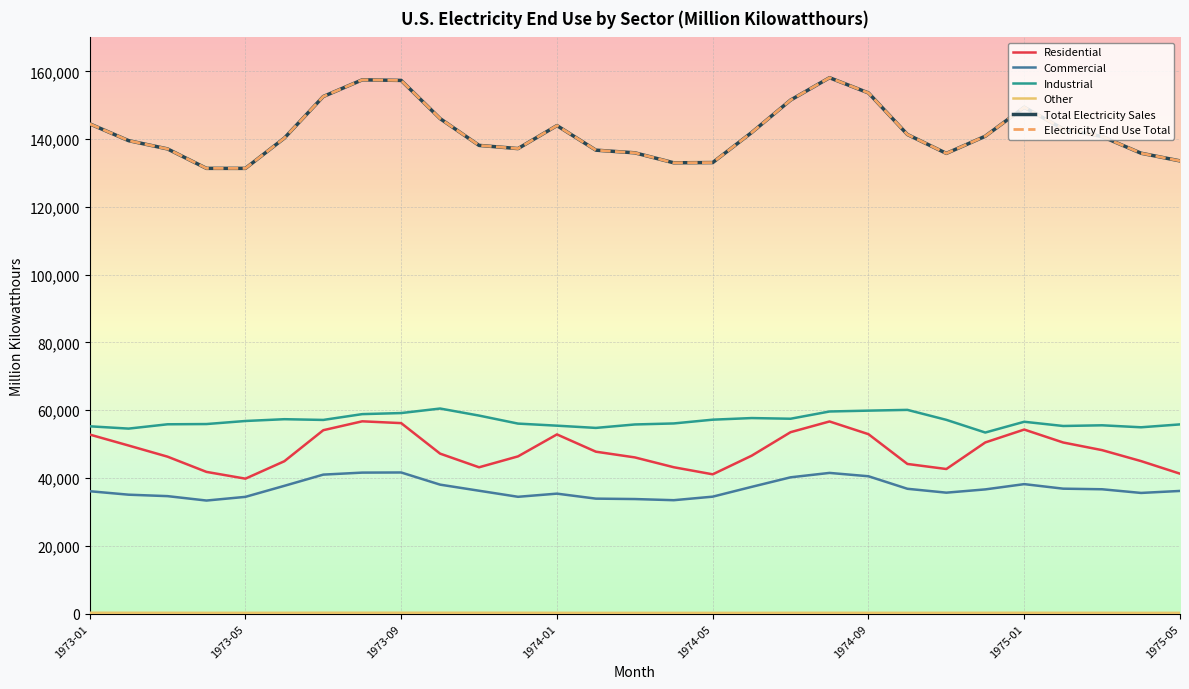

Where does the Industrial series first go above 56610?

1973-05